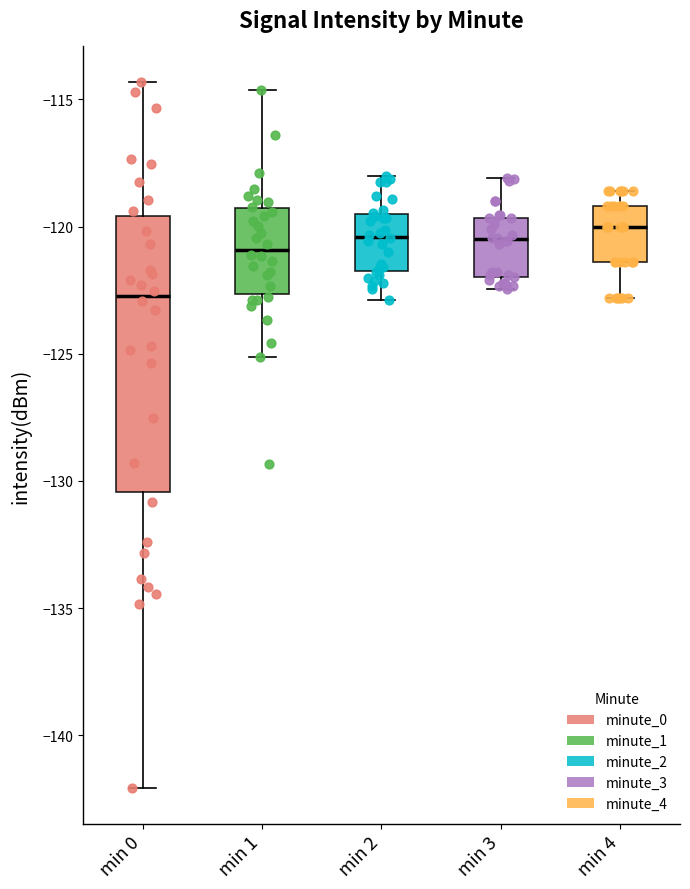

Reading left to right, read every box against the y-axis: the position of its median line, the range the box covers, and the ends of its whiskers. The values are not printed on the chart, so give them approximately, as read against the axis.

min 0: median -122.5, box -130.5 to -119.5, whiskers -142.0 to -114.5
min 1: median -121.0, box -122.5 to -119.5, whiskers -125.0 to -114.5
min 2: median -120.5, box -122.0 to -119.5, whiskers -123.0 to -118.0
min 3: median -120.5, box -122.0 to -119.5, whiskers -122.5 to -118.0
min 4: median -120.0, box -121.5 to -119.0, whiskers -123.0 to -118.5